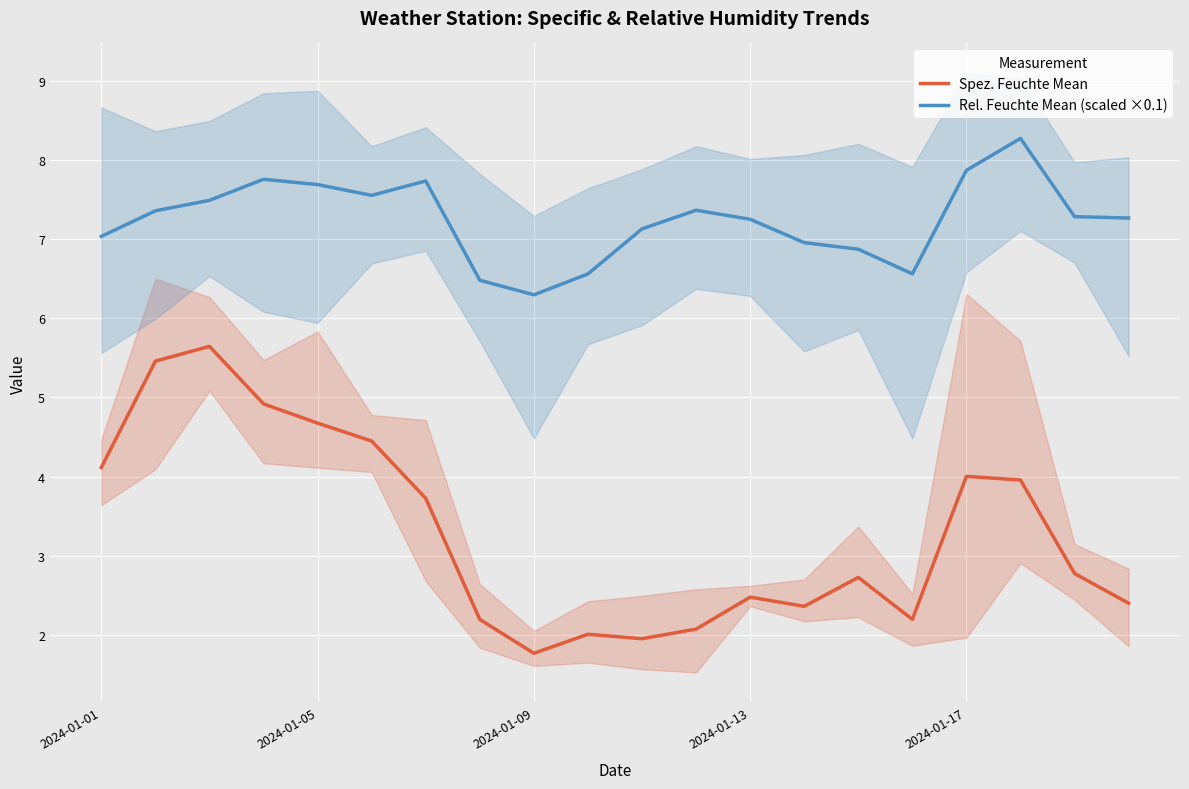

How many data points in Rel. Feuchte Mean (scaled ×0.1) are above 7?

14